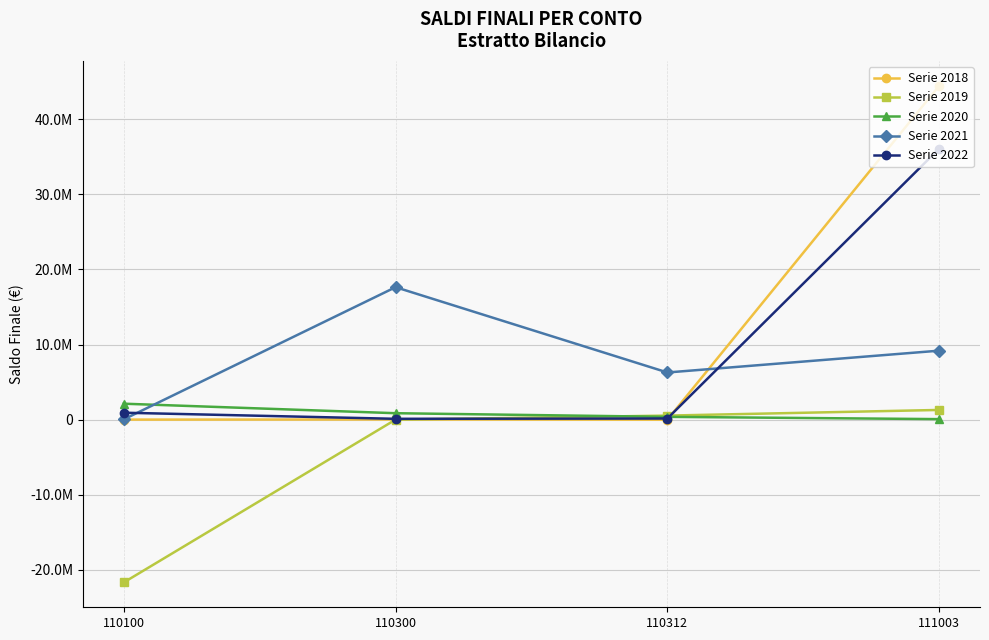

After their last crossing, which series has the higher values: Serie 2018 or Serie 2020?

Serie 2018